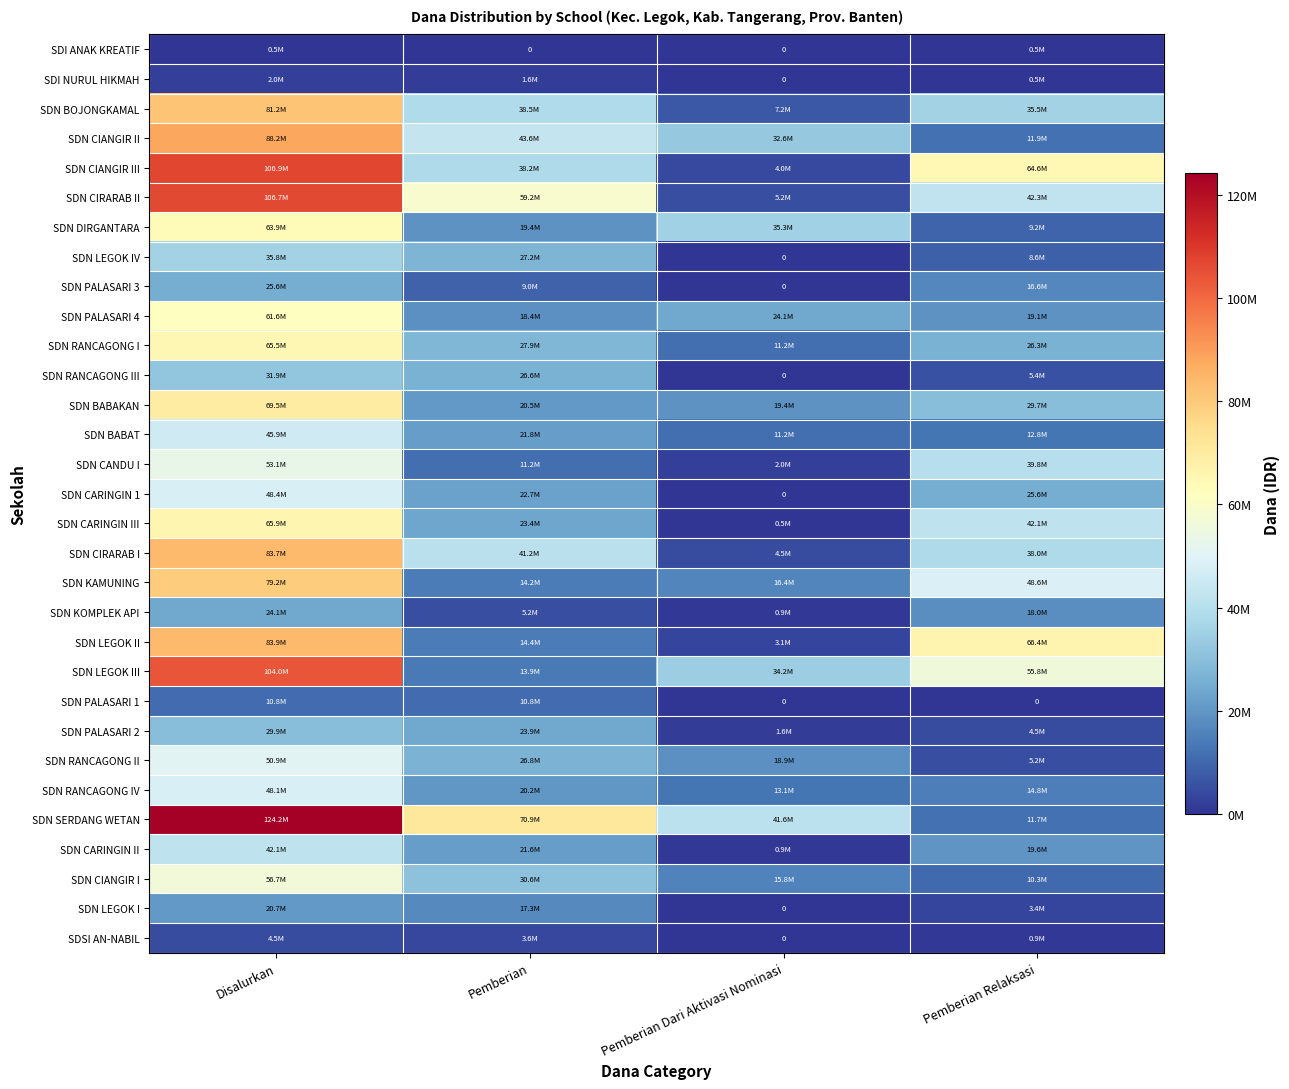

True or false: SDN DIRGANTARA has a value of 63900000 at Disalurkan.

True